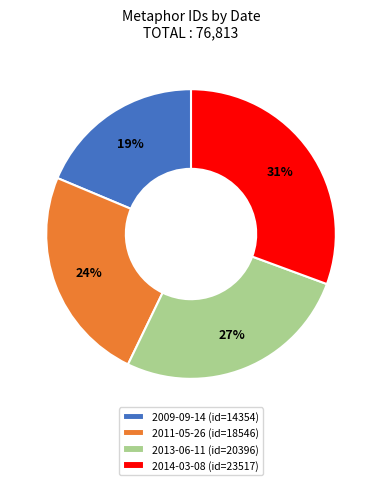

Count the number of slices in the pie.

4